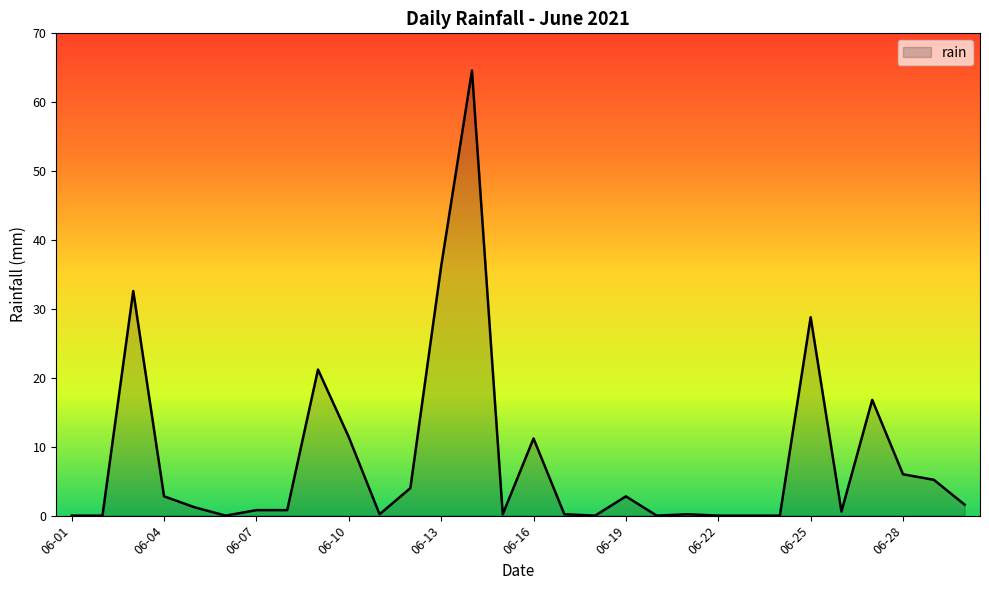

What is the greatest value displayed?

64.6